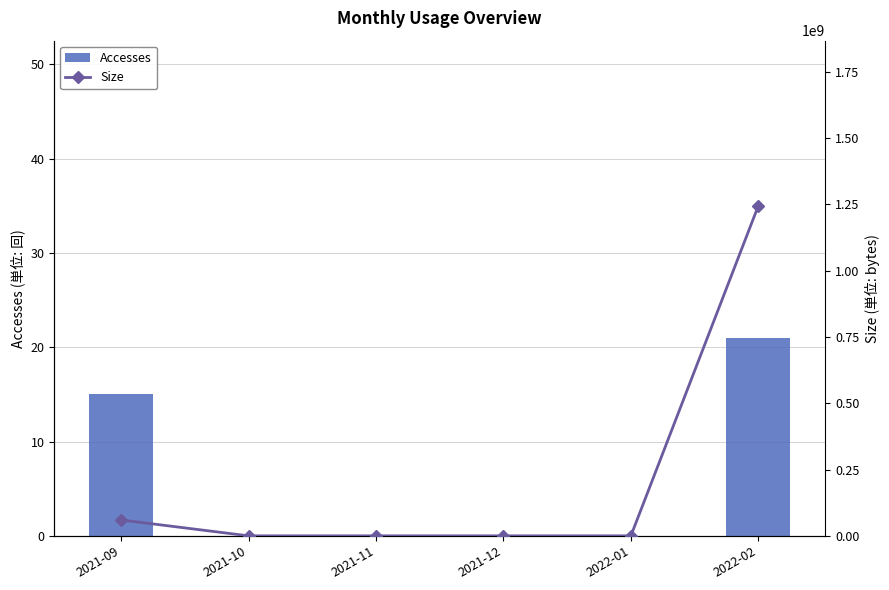

At how many categories does at least one series exceed 316970629?

1